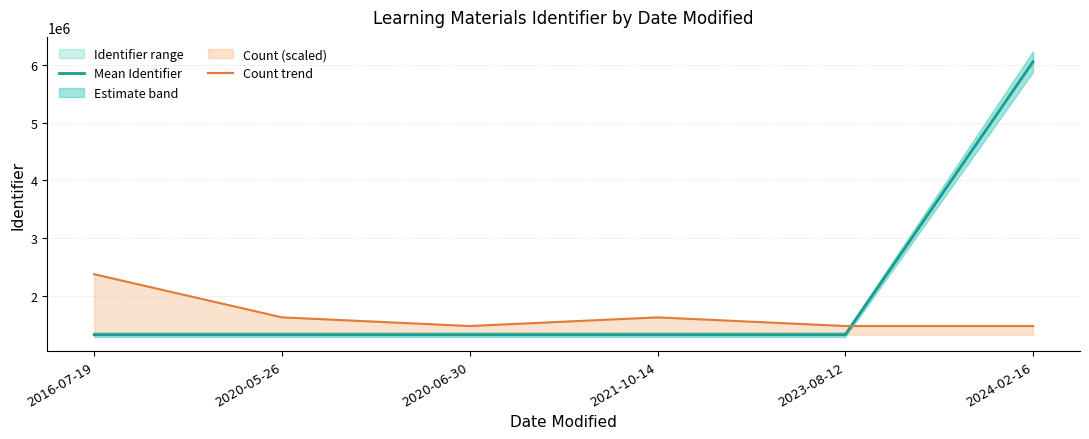

Between 2024-02-16 and 2016-07-19, which is larger?

2024-02-16